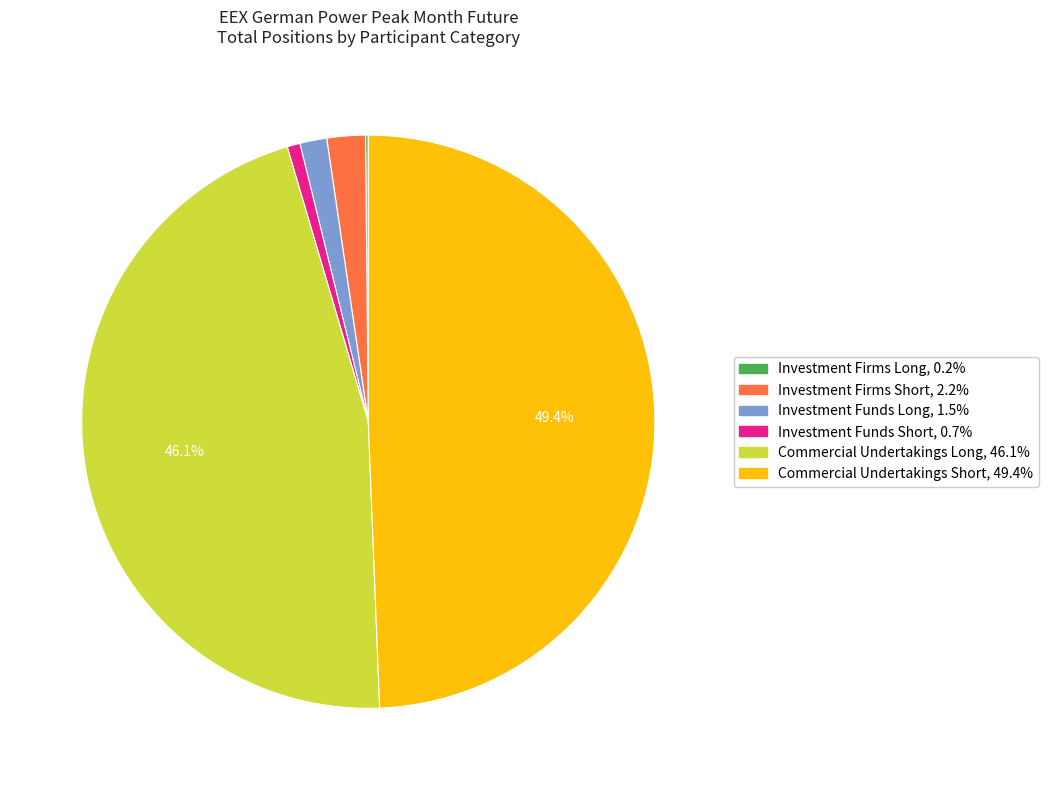

Between Commercial Undertakings Short and Investment Firms Short, which is larger?

Commercial Undertakings Short